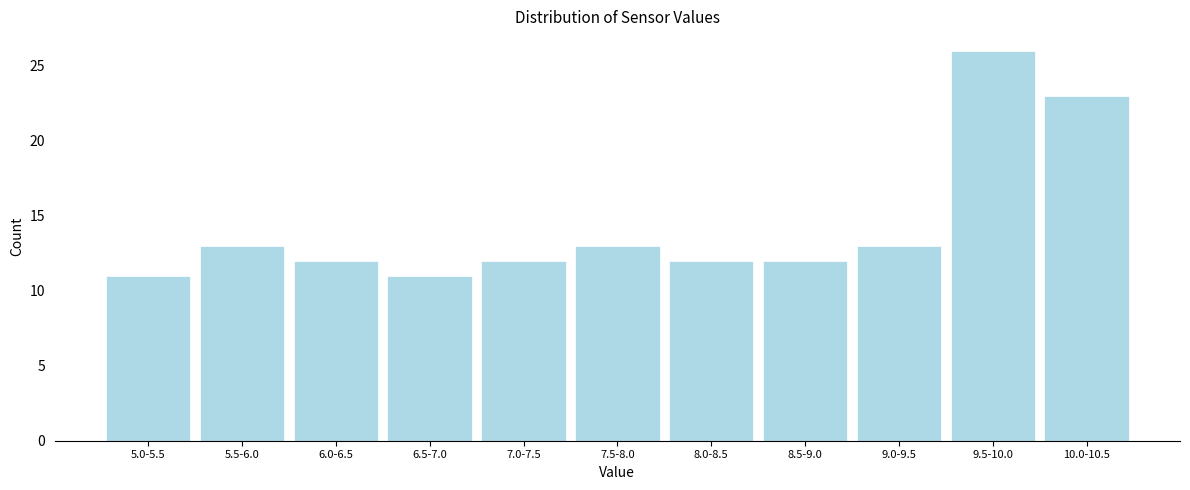

Reading left to right, list all the values displayed in this chart.

5.0-5.5=11	5.5-6.0=13	6.0-6.5=12	6.5-7.0=11	7.0-7.5=12	7.5-8.0=13	8.0-8.5=12	8.5-9.0=12	9.0-9.5=13	9.5-10.0=26	10.0-10.5=23